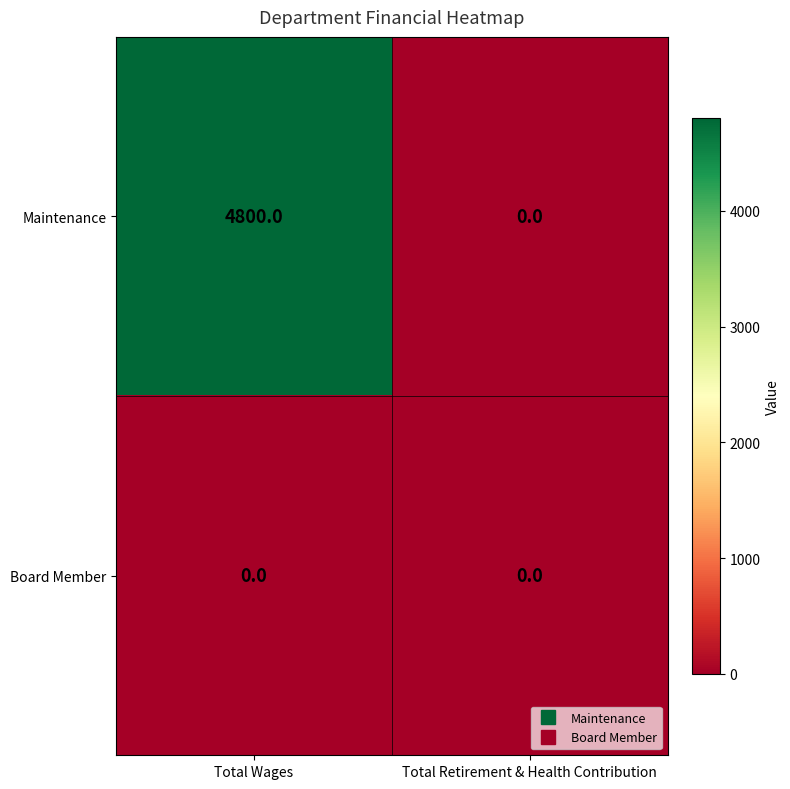

Which series has the widest spread of values?

Maintenance